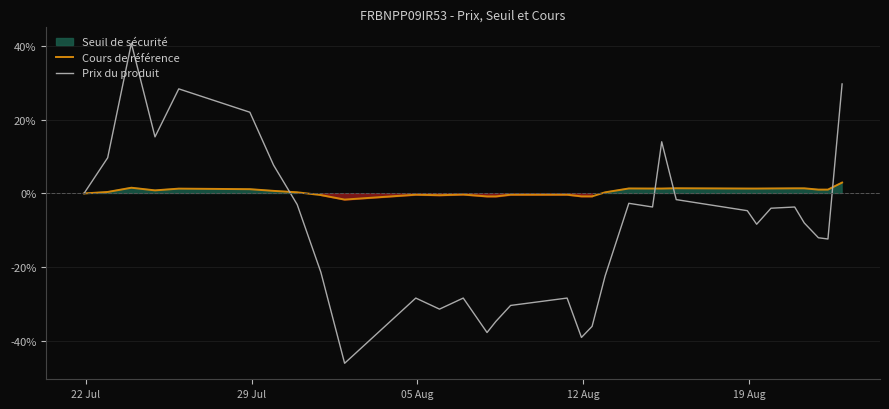

What is the minimum value for Prix du produit?

-46.0